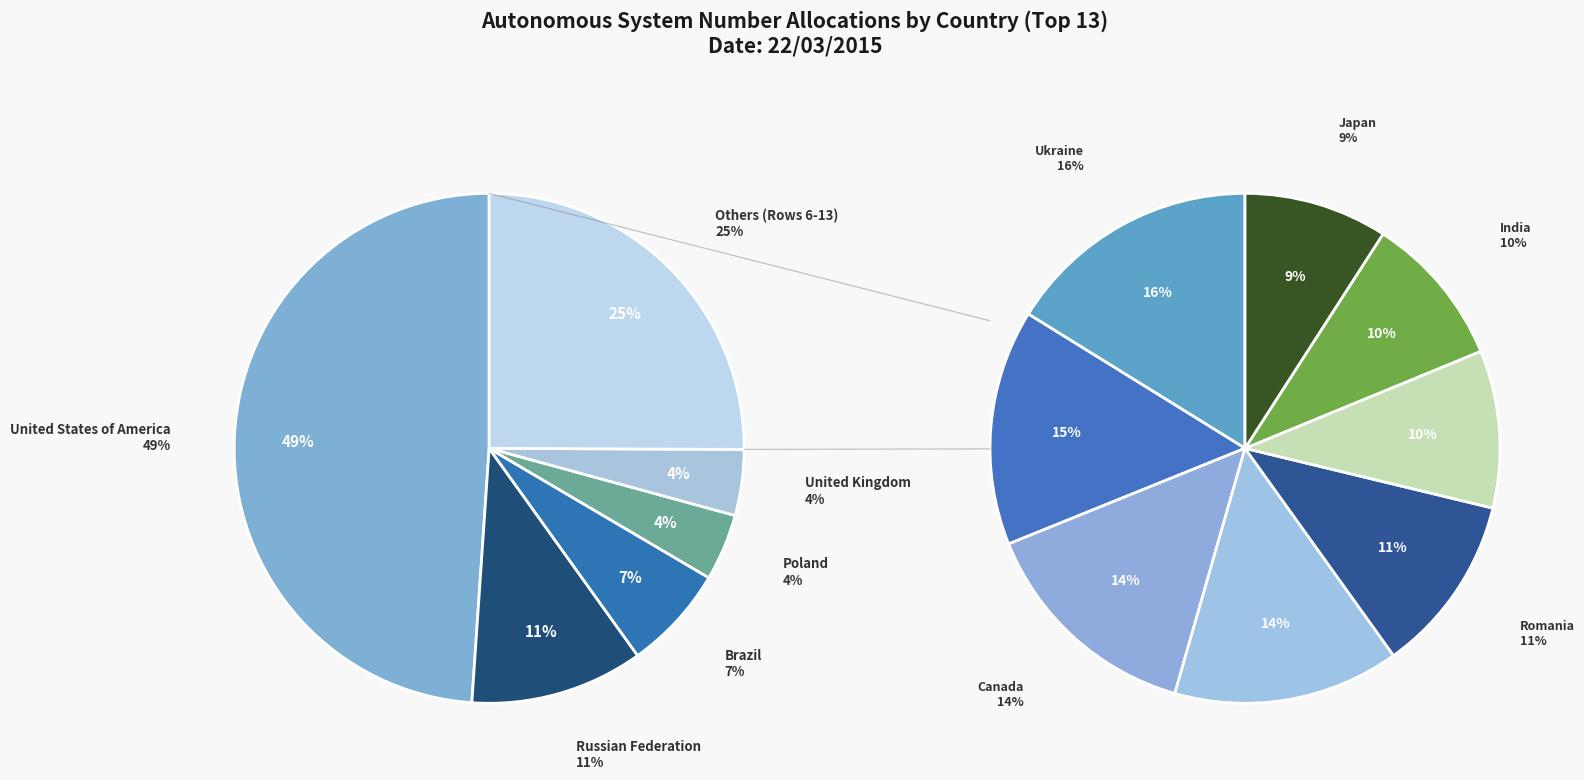

What is the ratio of the value at Japan to the value at Brazil?

0.3